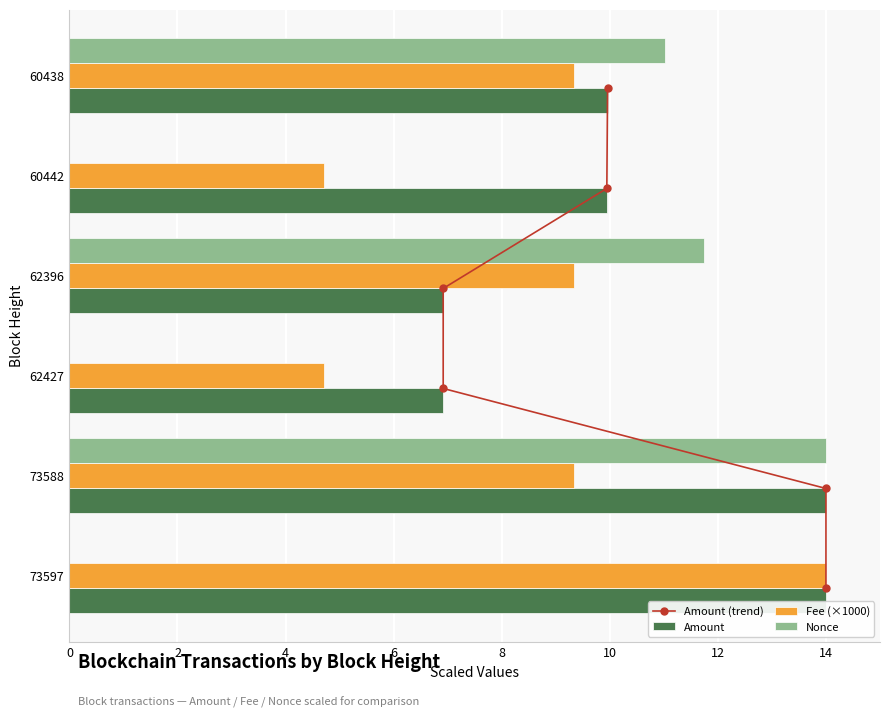

What is the maximum value for Amount?

14.0